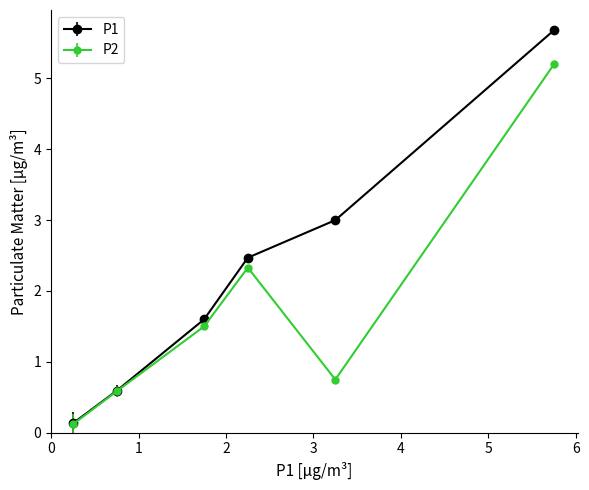

Which series has the largest total across all categories?

P1